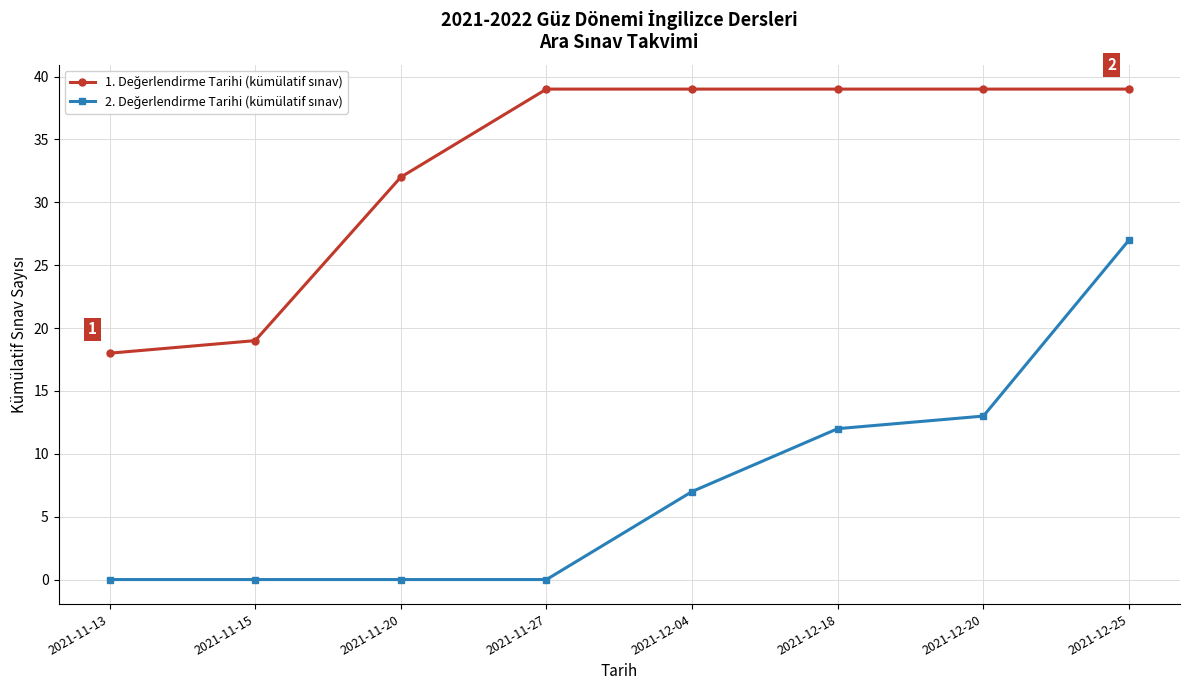

At which category is the sum across all series the highest?

2021-12-25